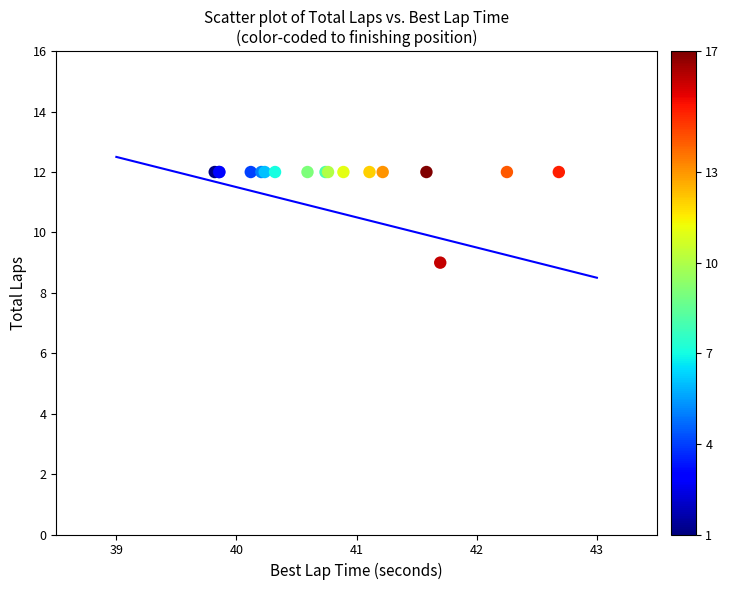

What Y value in the scatter plot is closest to 10?

9